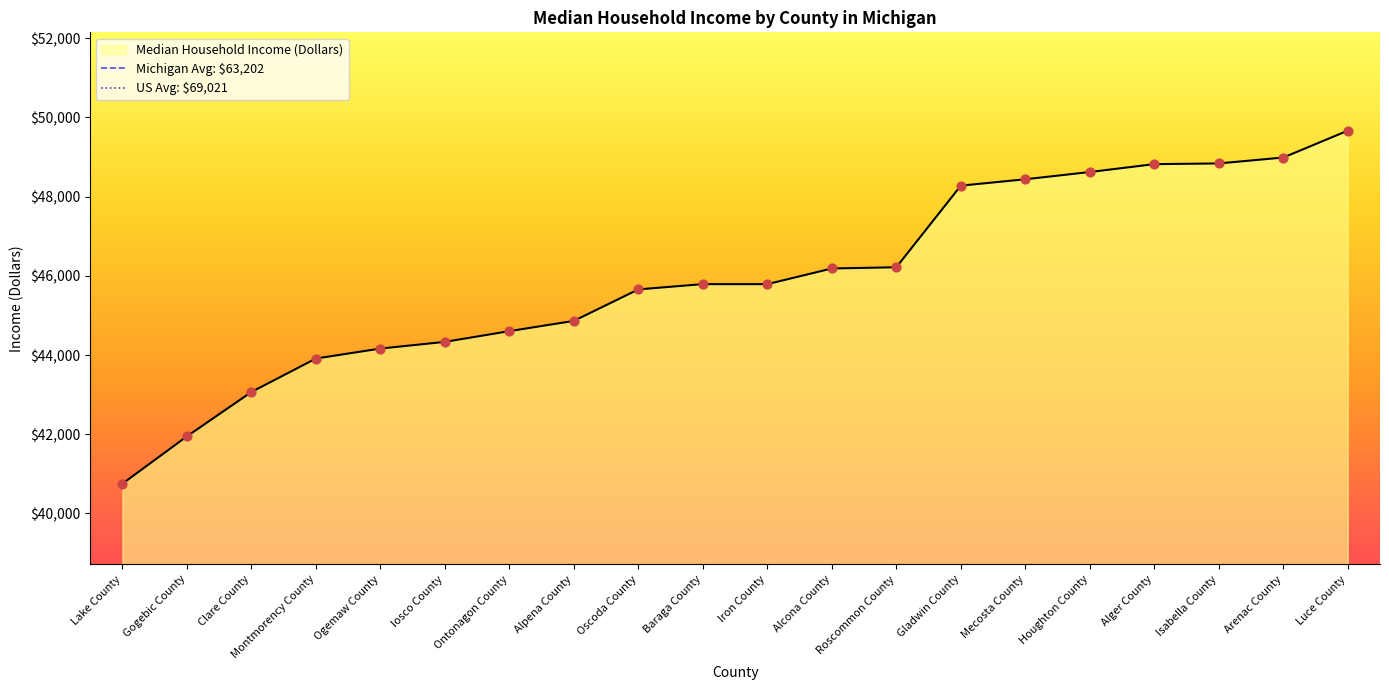

Which has a higher value, Montmorency County or Alcona County?

Alcona County